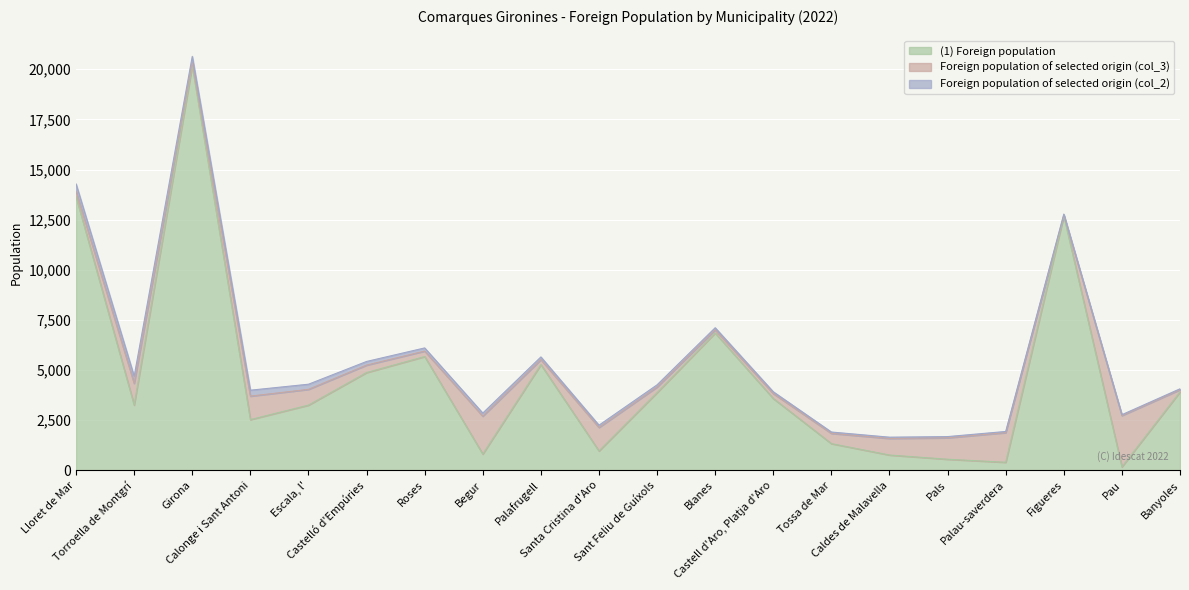

List the labels in order of Foreign population of selected origin (col_2) value, smallest first.

Pau, Banyoles, Figueres, Pals, Palau-saverdera, Caldes de Malavella, Tossa de Mar, Castell d'Aro, Platja d'Aro, Blanes, Sant Feliu de Guíxols, Santa Cristina d'Aro, Palafrugell, Begur, Roses, Castelló d'Empúries, Escala, l', Calonge i Sant Antoni, Girona, Torroella de Montgrí, Lloret de Mar